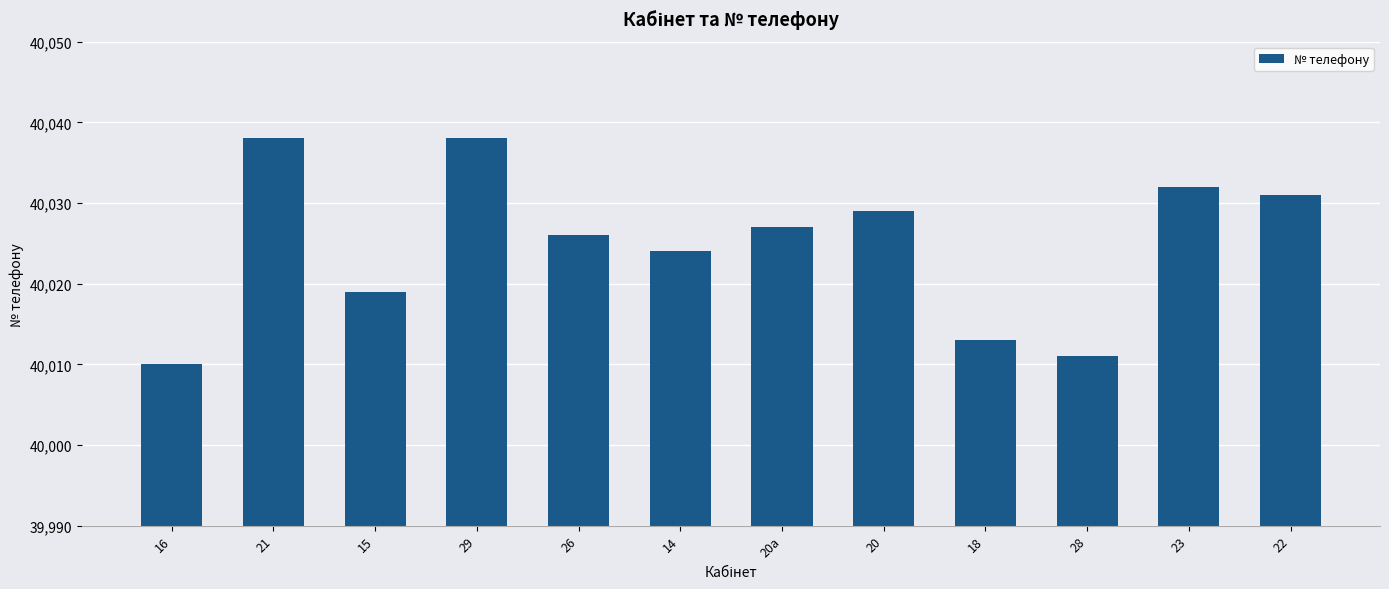

What is the smallest value displayed?

40010